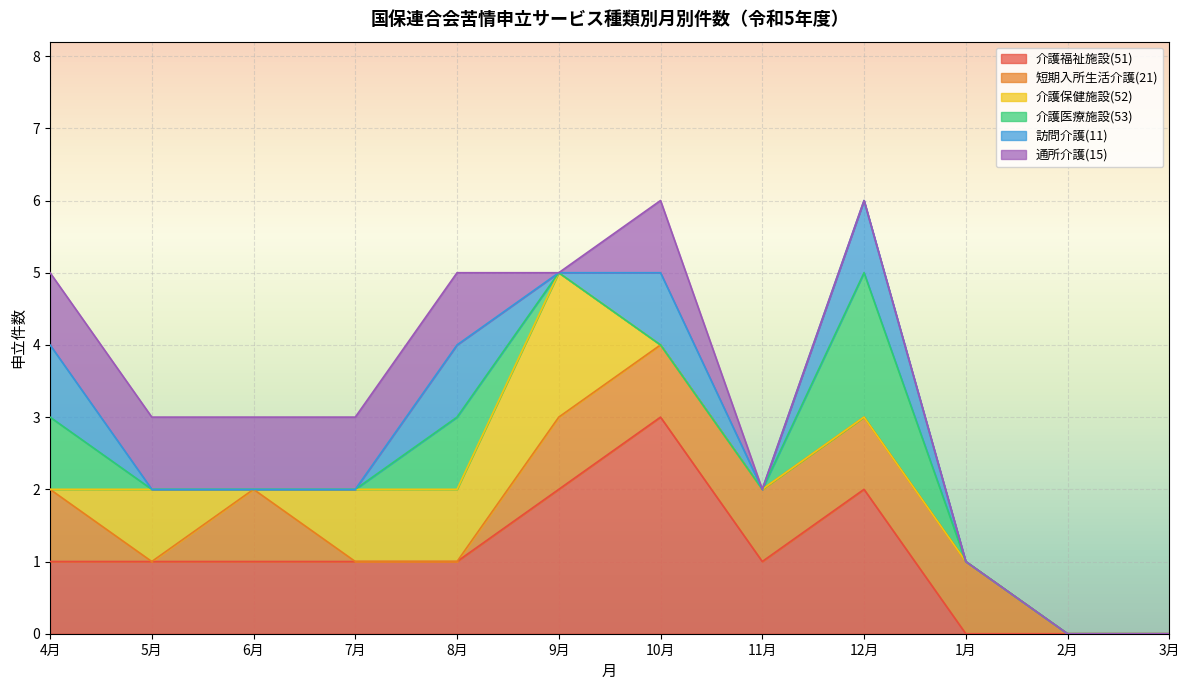

What is the difference between the maximum and minimum values in the 介護医療施設(53) series?

2